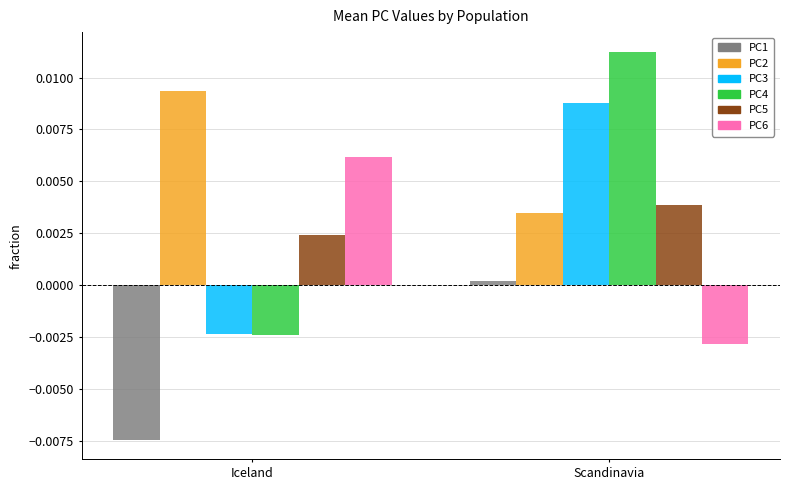

Which series has the largest total across all categories?

PC2